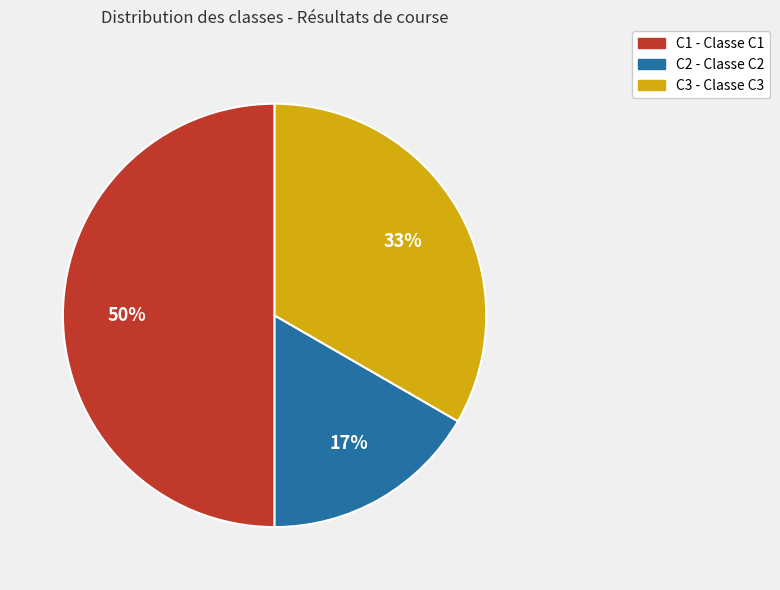

Combined, do C1 and C3 account for over 50%?

Yes